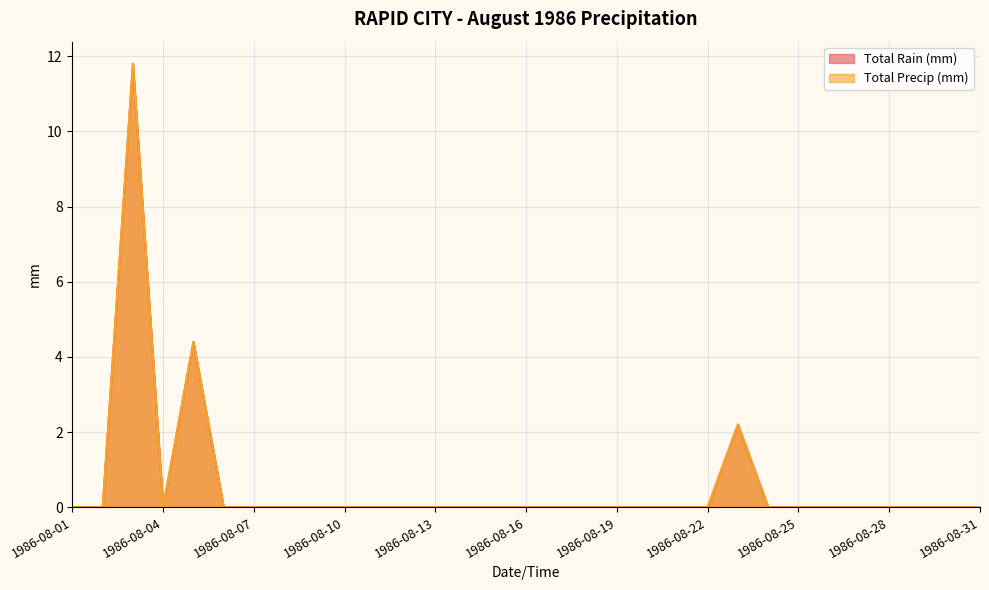

How many lines are shown in the chart?

2